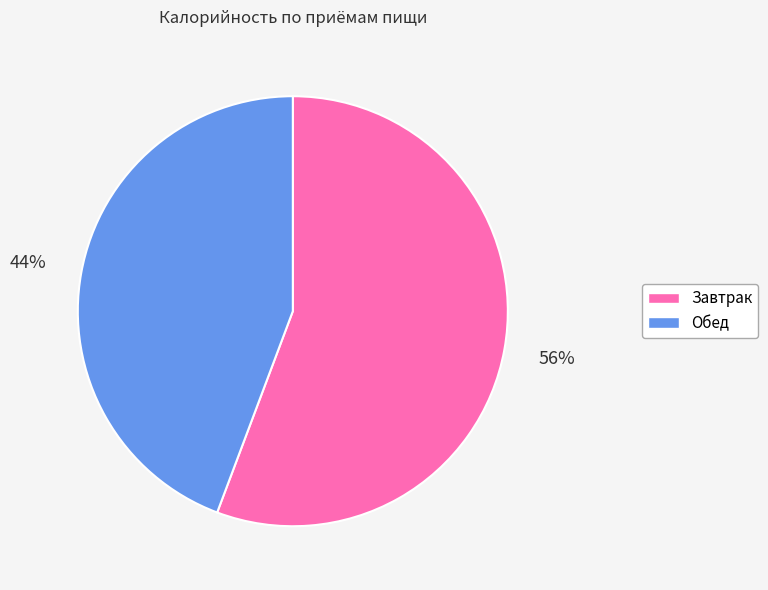

To the nearest percent, what portion does Завтрак represent?

56%